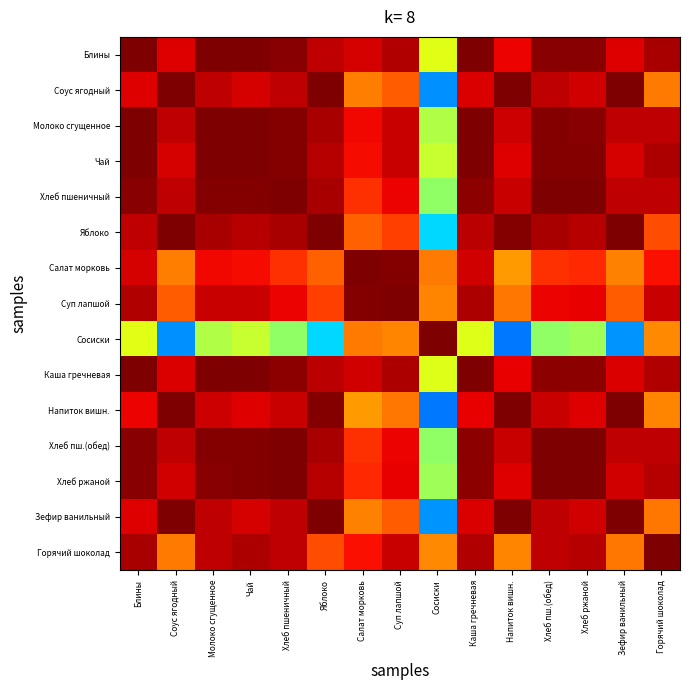

Rank the series by their maximum value, from lowest to highest.

Соус ягодный, Молоко сгущенное, Салат морковь, Чай, Яблоко, Суп лапшой, Хлеб ржаной, Напиток вишн., Горячий шоколад, Каша гречневая, Хлеб пш.(обед), Зефир ванильный, Хлеб пшеничный, Блины, Сосиски